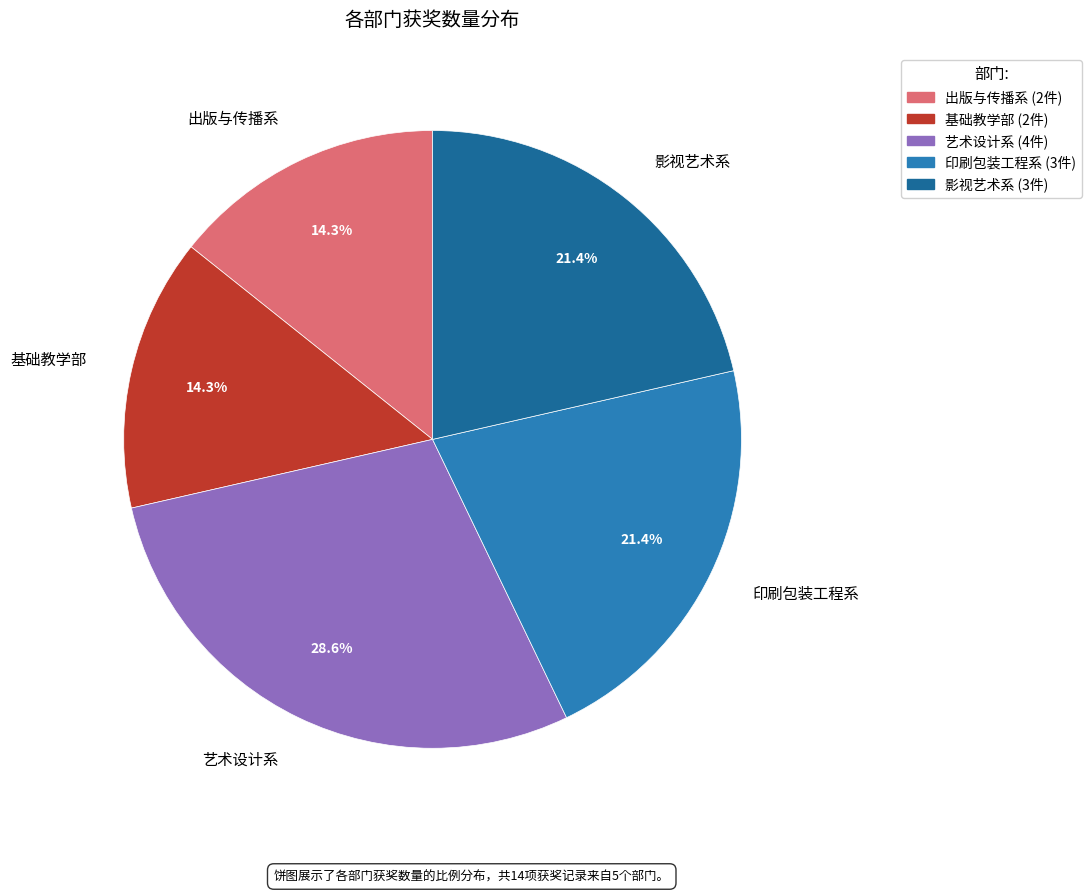

Does any single category account for the majority?

No